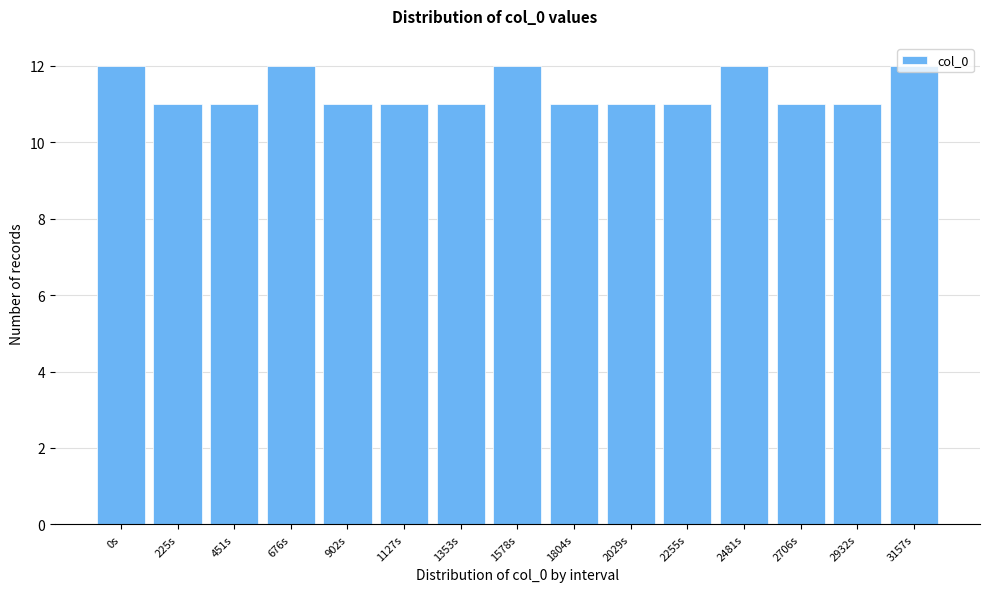

True or false: the data shows 21 at 0s.

False